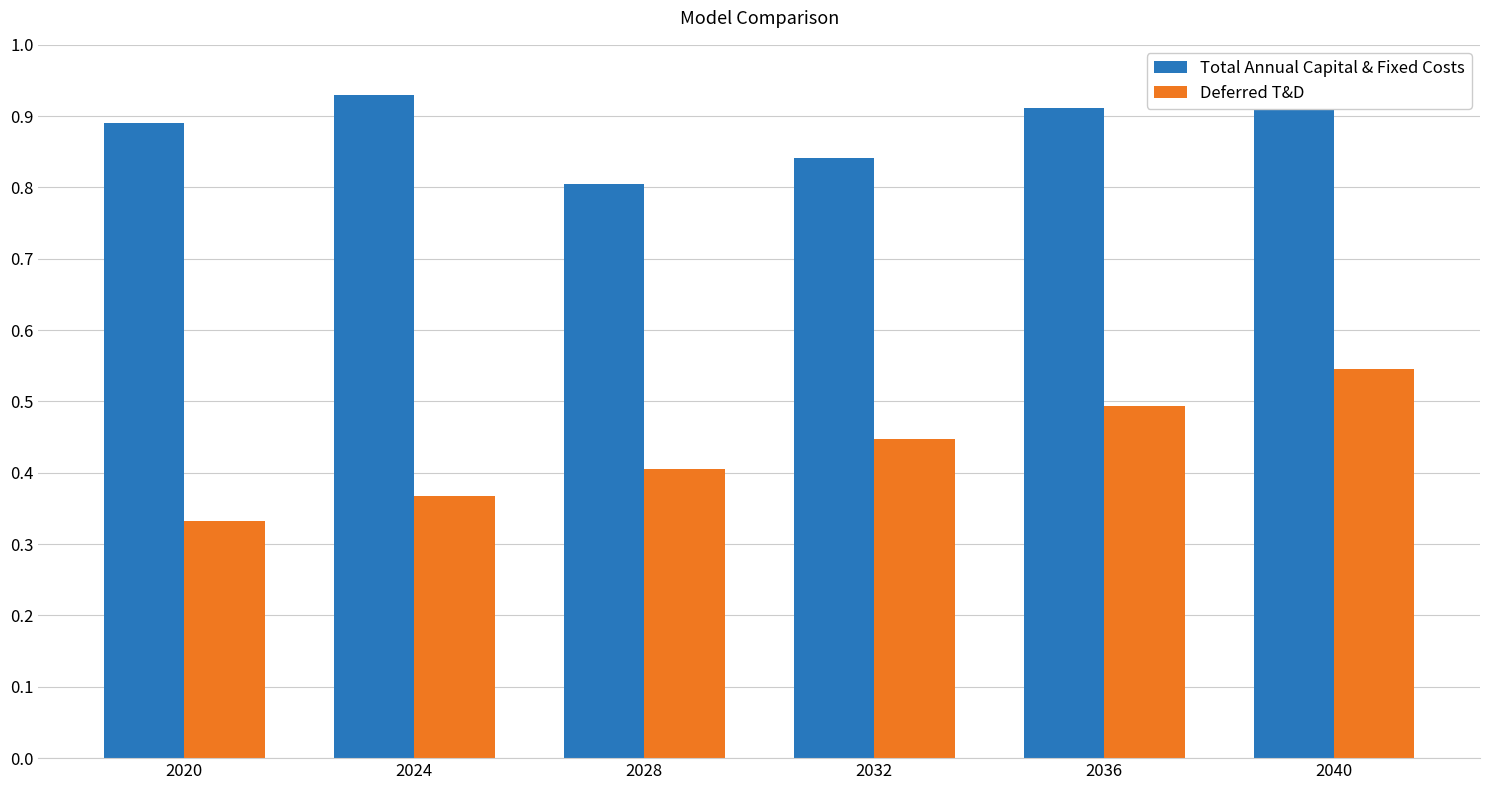

Does the chart contain any negative values?

No